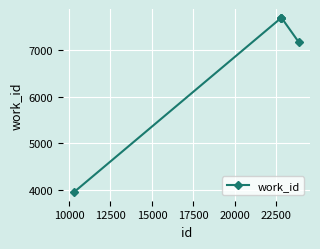

What is the minimum value shown in the chart?

3957